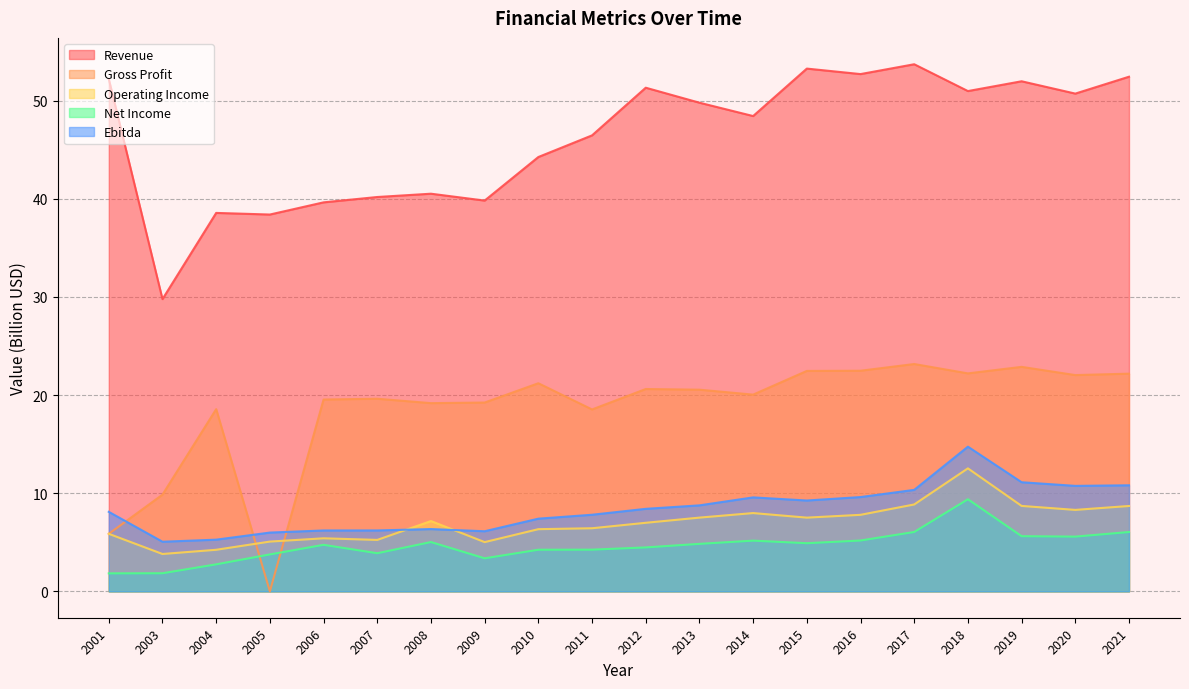

Between which two adjacent categories do Gross Profit and Ebitda first intersect?

2001 and 2003